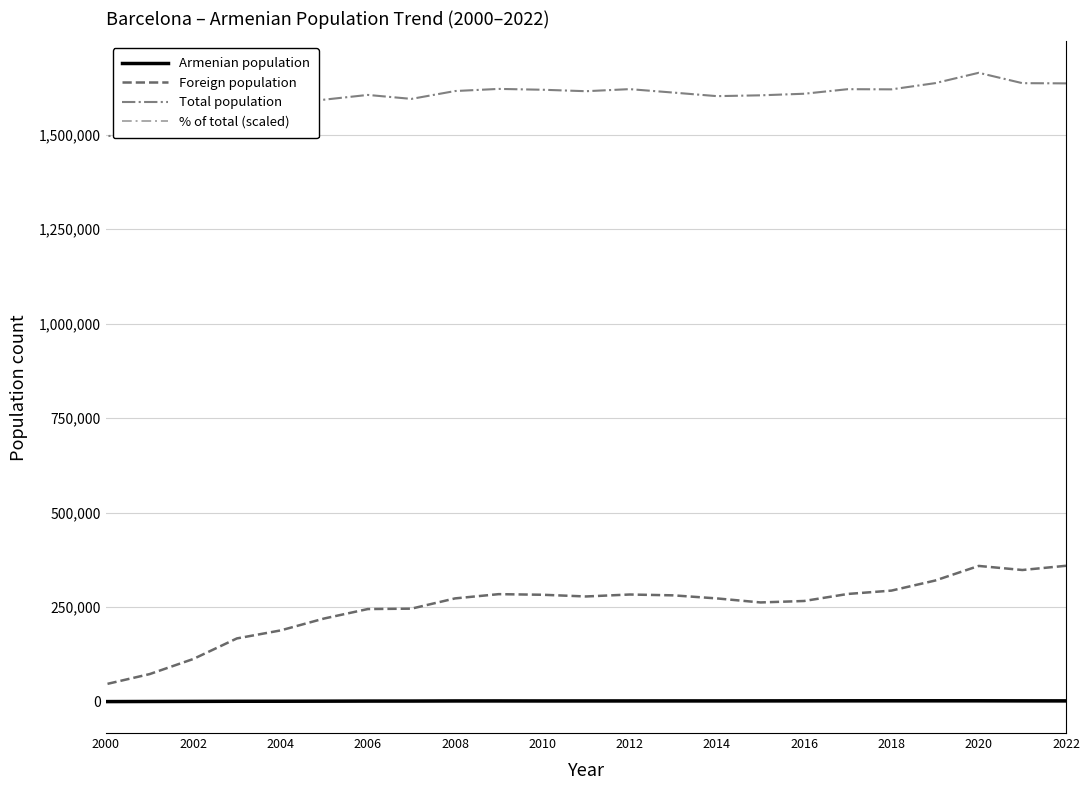

Which series changed the most between 2014 and 2000?

Foreign population